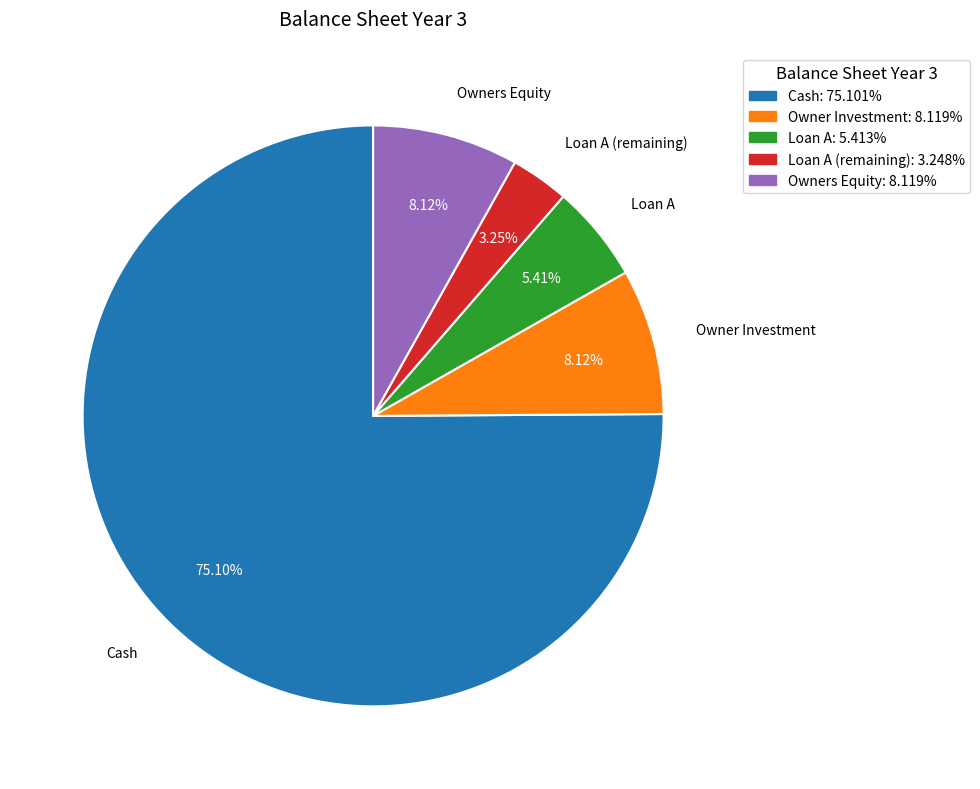

Is there a majority slice in this chart?

Yes